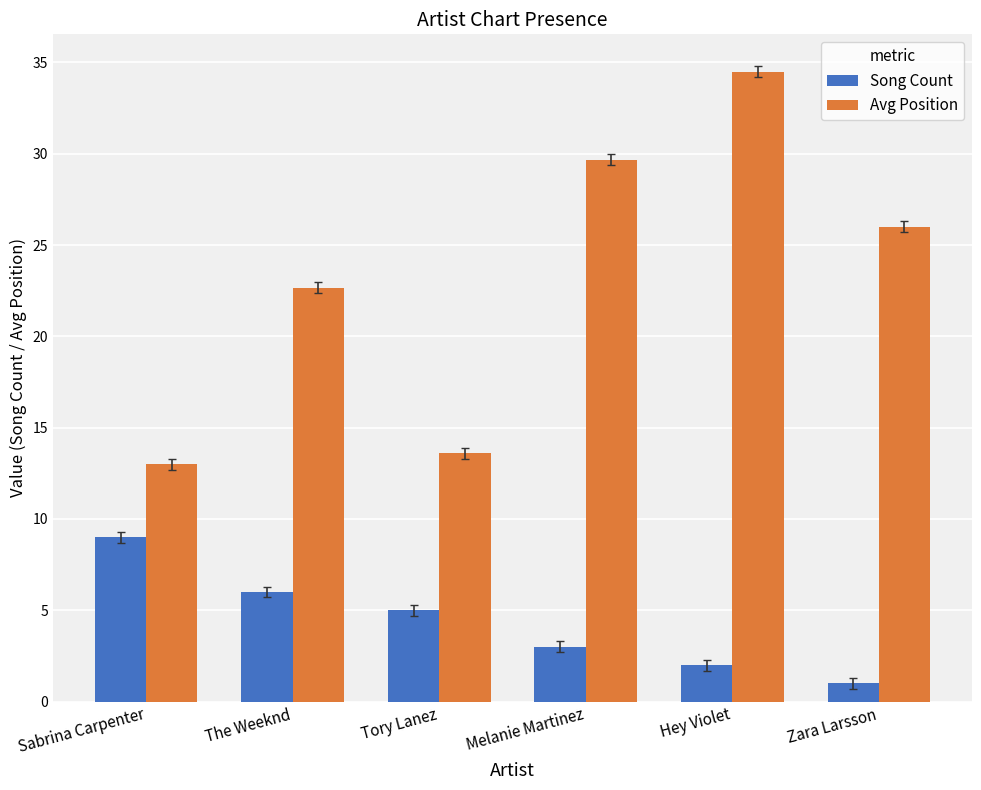

The value of Avg Position at Sabrina Carpenter is 13.0. True or false?

True